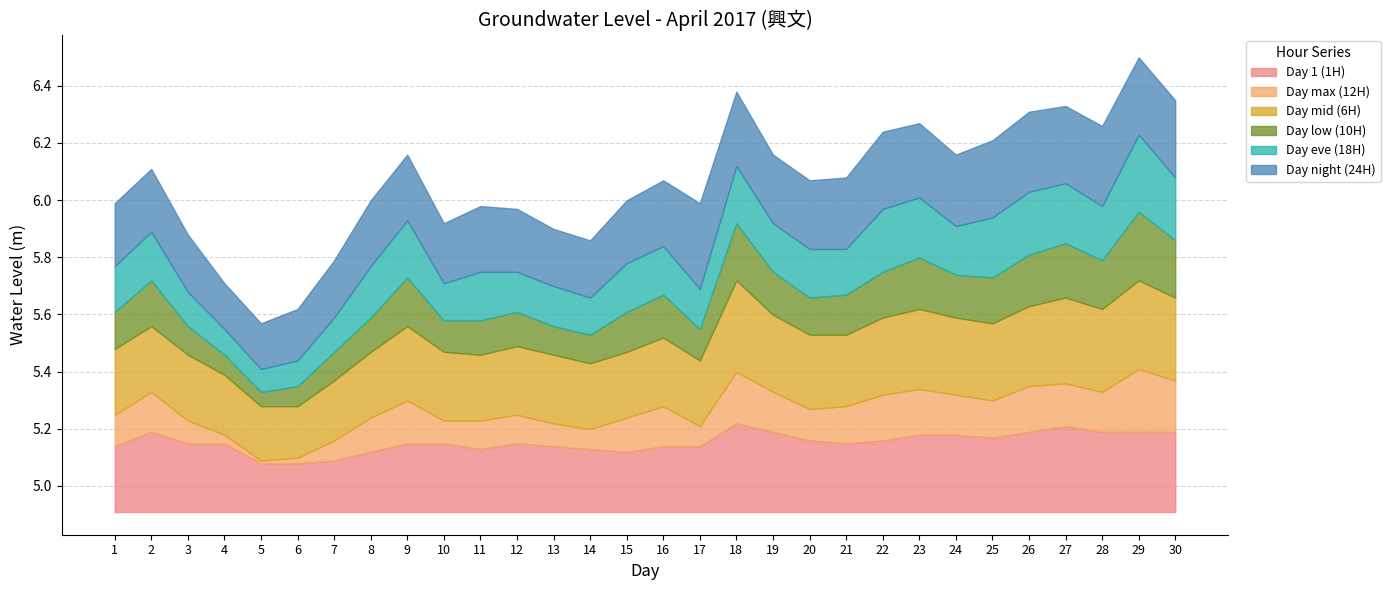

What is the difference between the maximum and minimum values in the Day eve (18H) series?

0.2